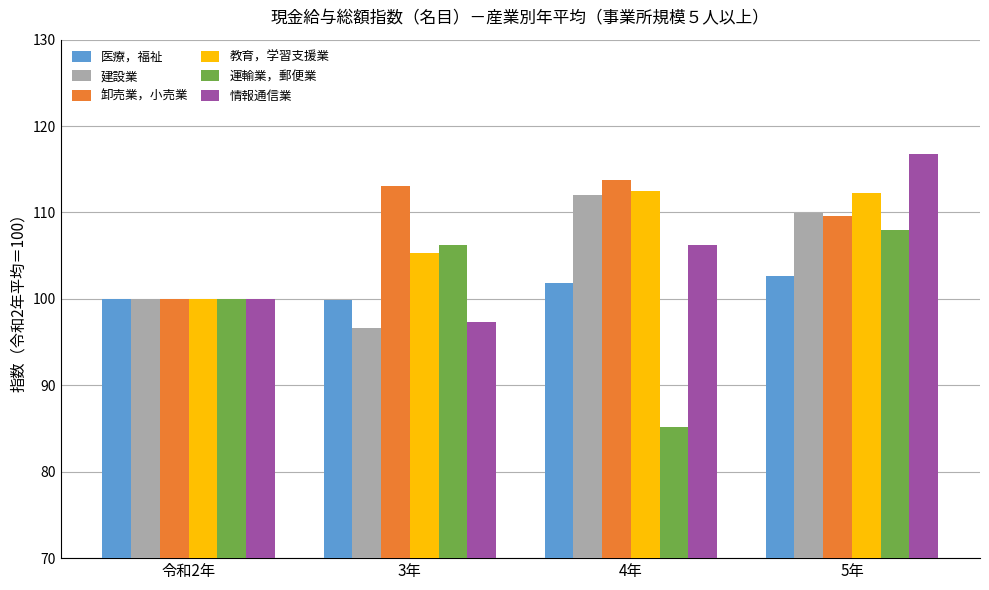

Read the 建設業 value at 3年.

96.6